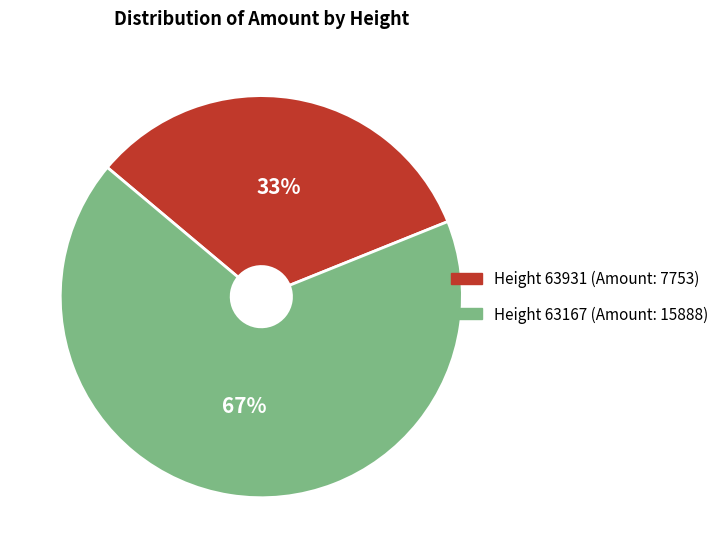

Is there a majority slice in this chart?

Yes